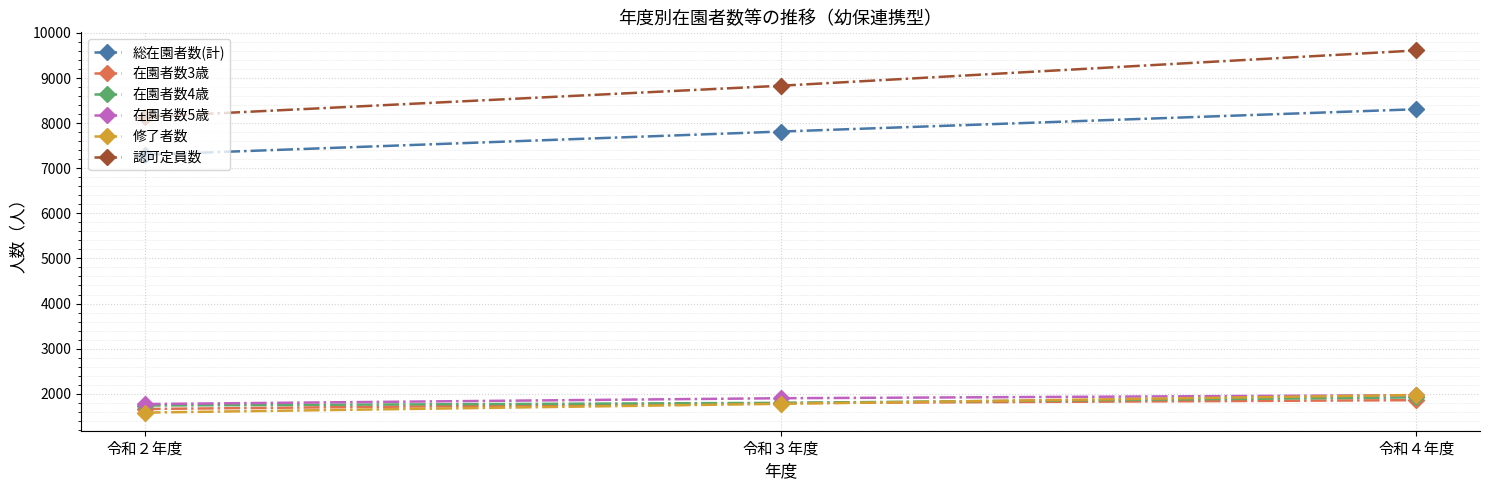

What is the difference between the maximum and minimum values in the 認可定員数 series?

1473